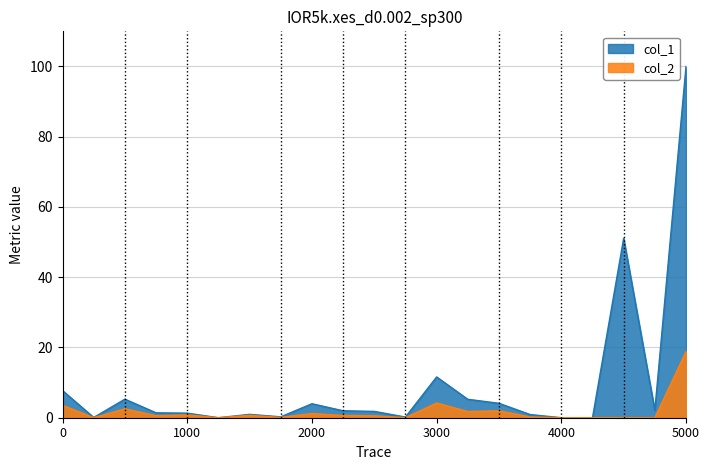

Is it true that col_1 equals 1.9 at 22226576?

False